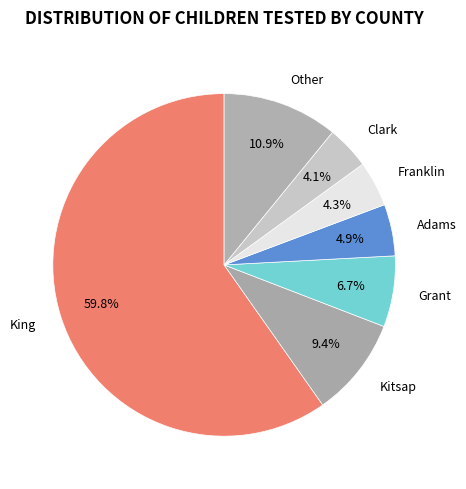

Do King and Grant together represent more than half of the pie?

Yes